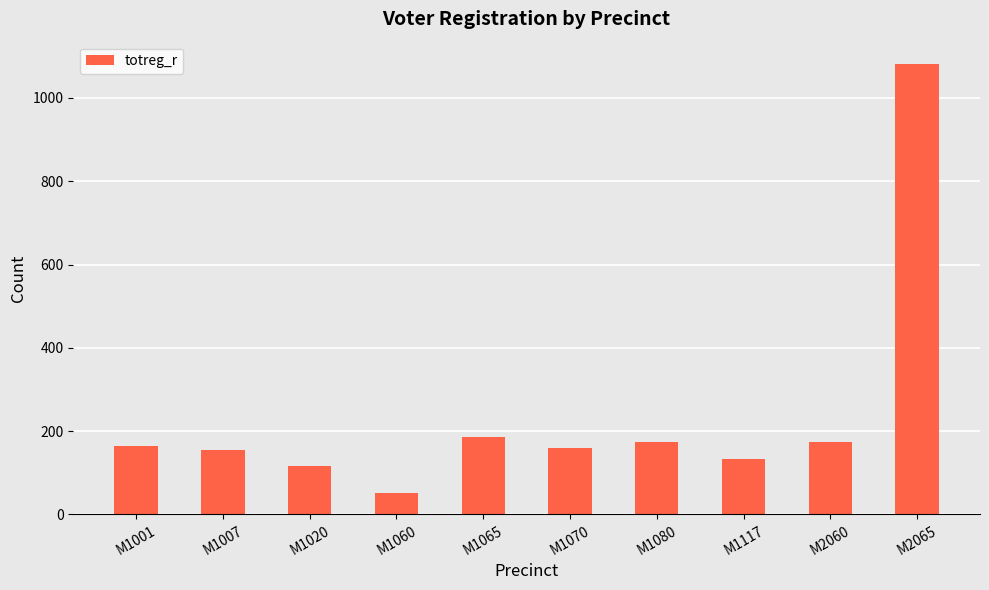

What is the value of the 2nd bar from the left?

155